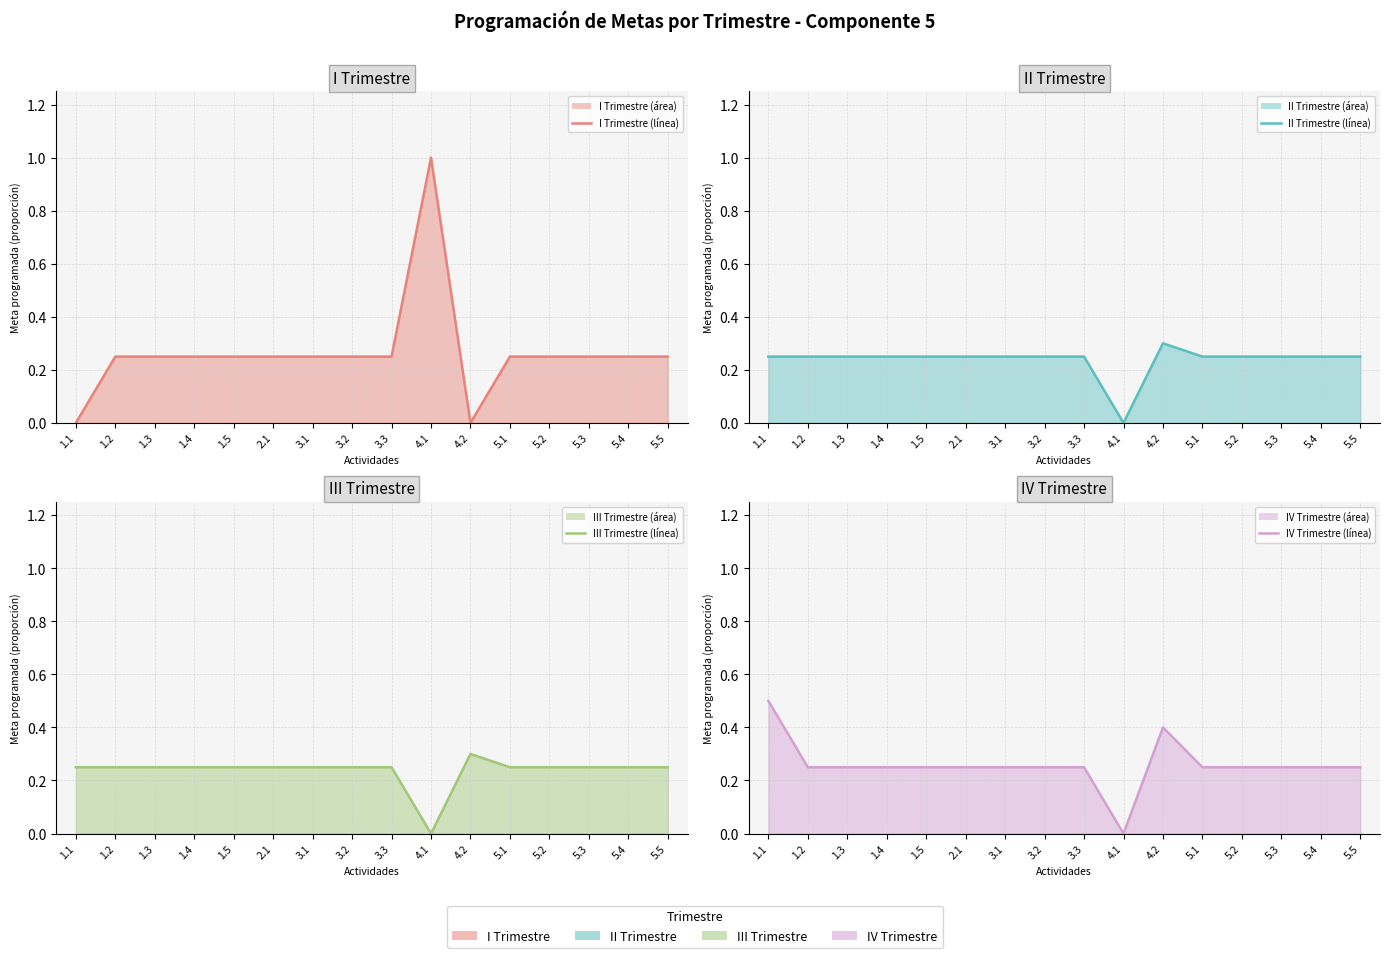

Which series changed the most between 1.2 and 5.2?

I Trimestre (línea)